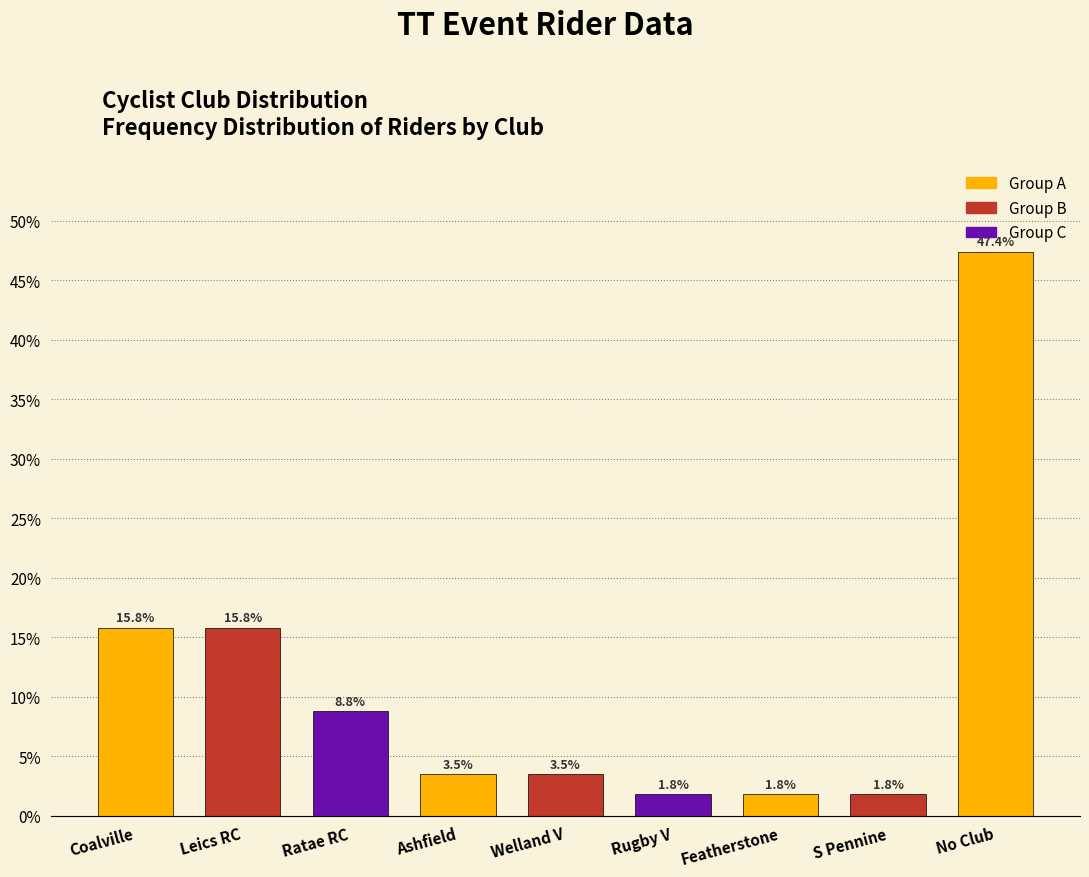

Reading right to left, extract all data points from this chart.

47.4	1.8	1.8	1.8	3.5	3.5	8.8	15.8	15.8